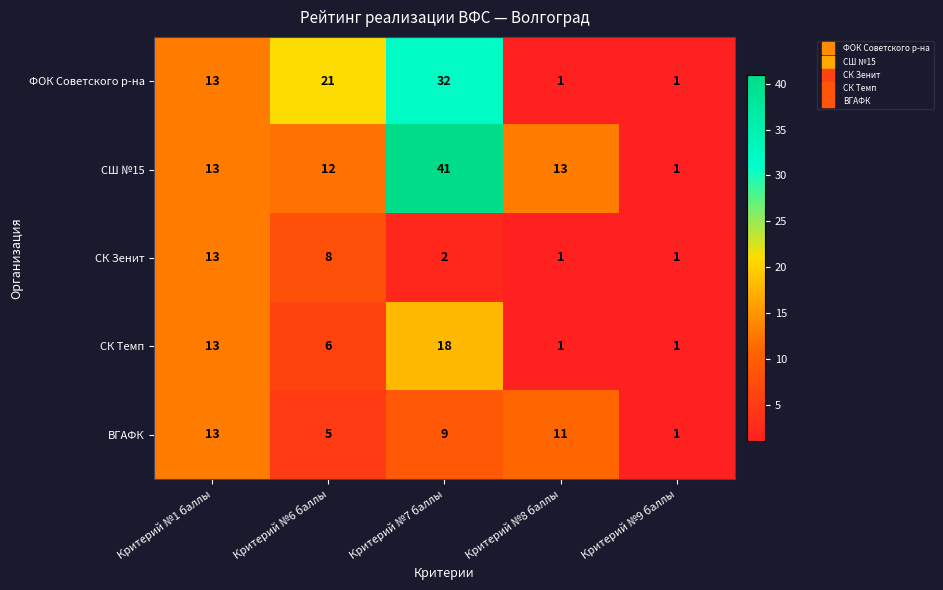

What is the difference between the maximum and minimum values in the СК Темп series?

17